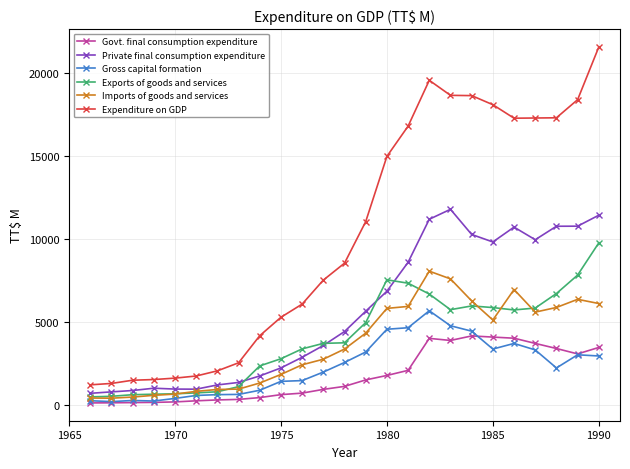

What is the greatest value displayed?

21539.3